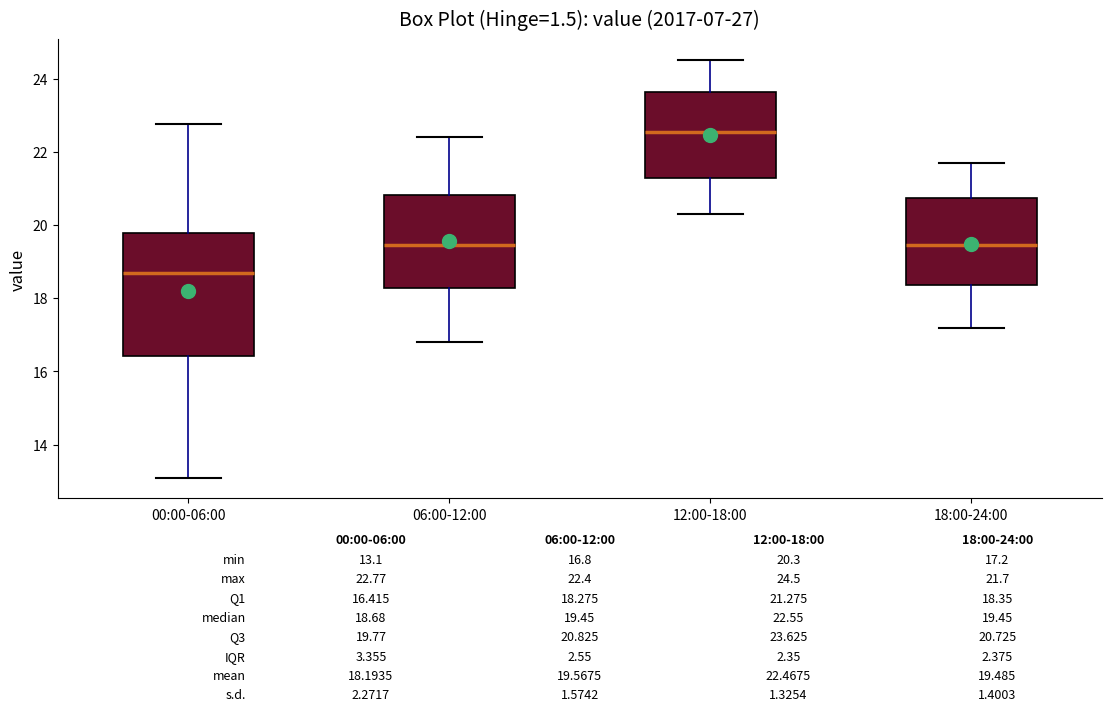

Which box is the tallest, from its lower edge to its upper edge?

00:00-06:00